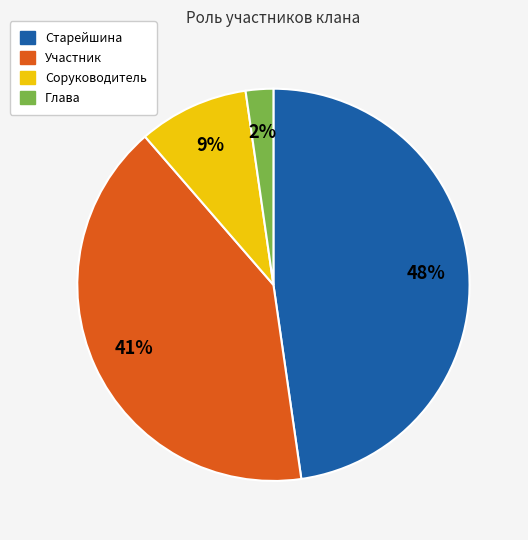

How many segments does this pie chart have?

4